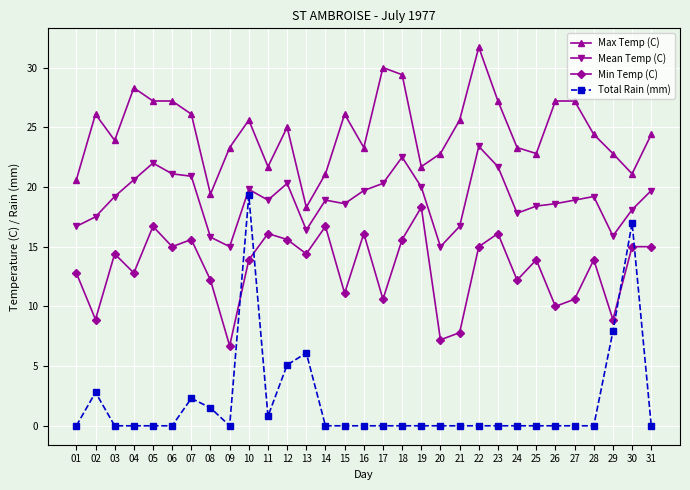

In Min Temp (C), how many points are lower than both neighbors (excluding endpoints)?

11